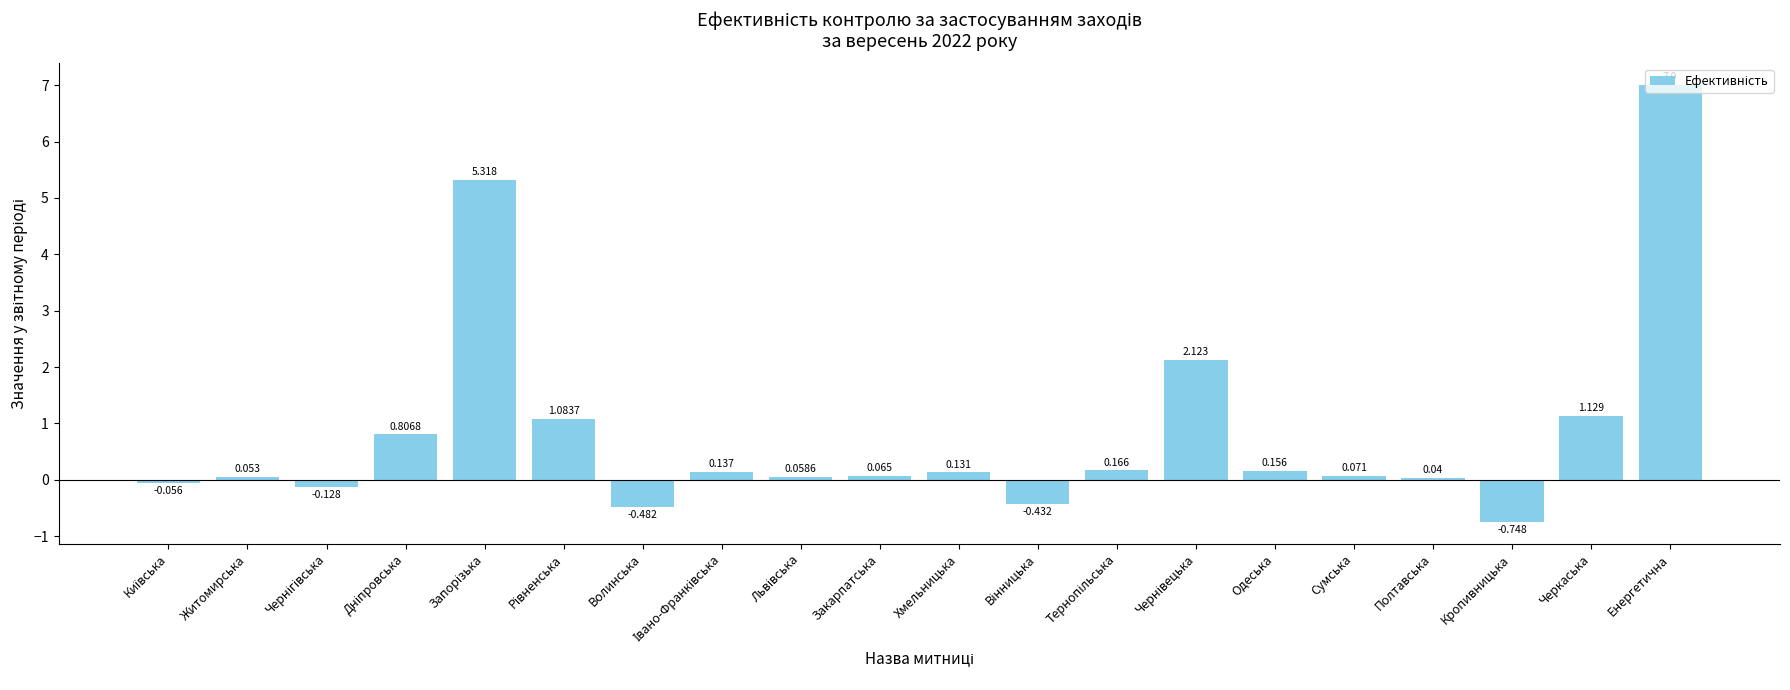

Which label corresponds to the smallest value in the chart?

Кропивницька